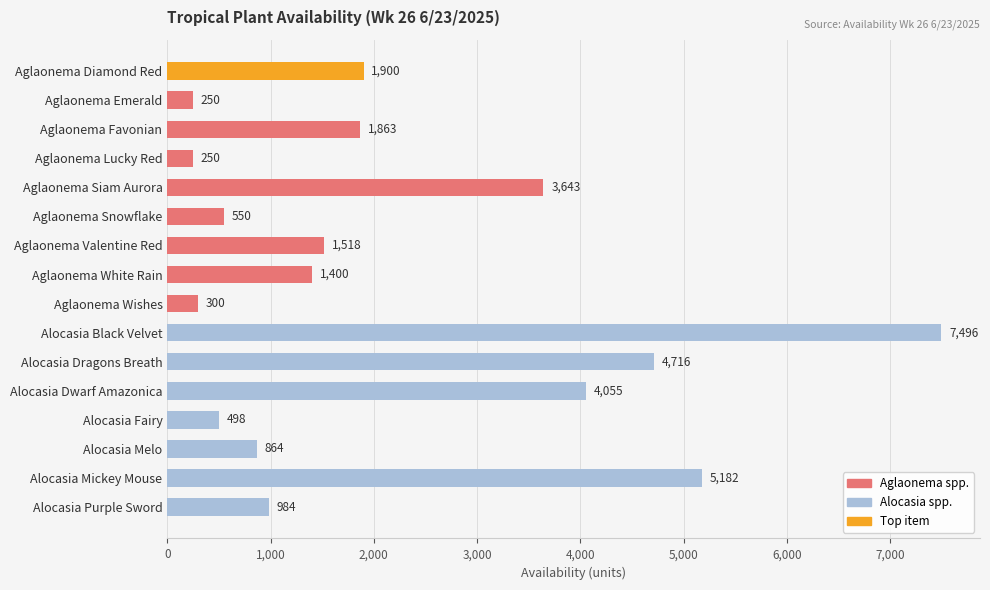

What is the approximate value at Aglaonema Valentine Red, to the nearest 100?

1500